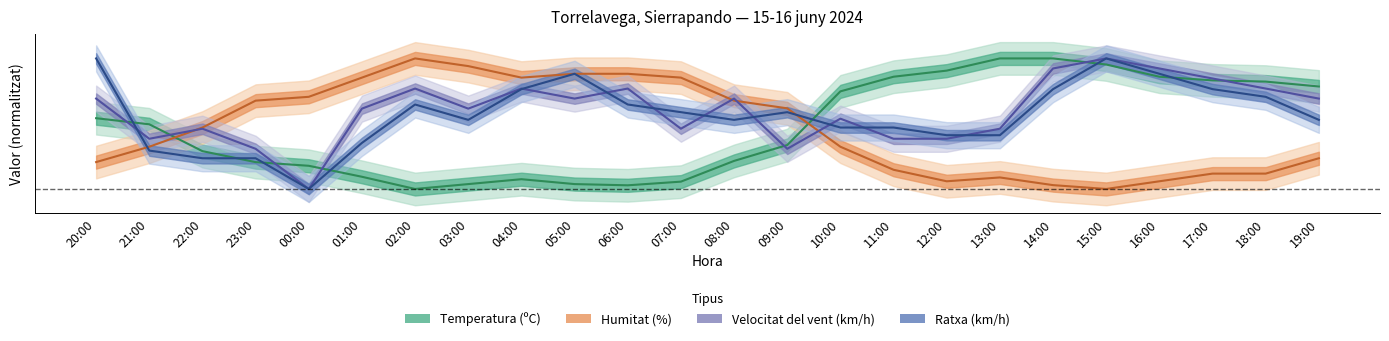

What is the maximum value for Humitat (%)?

0.3